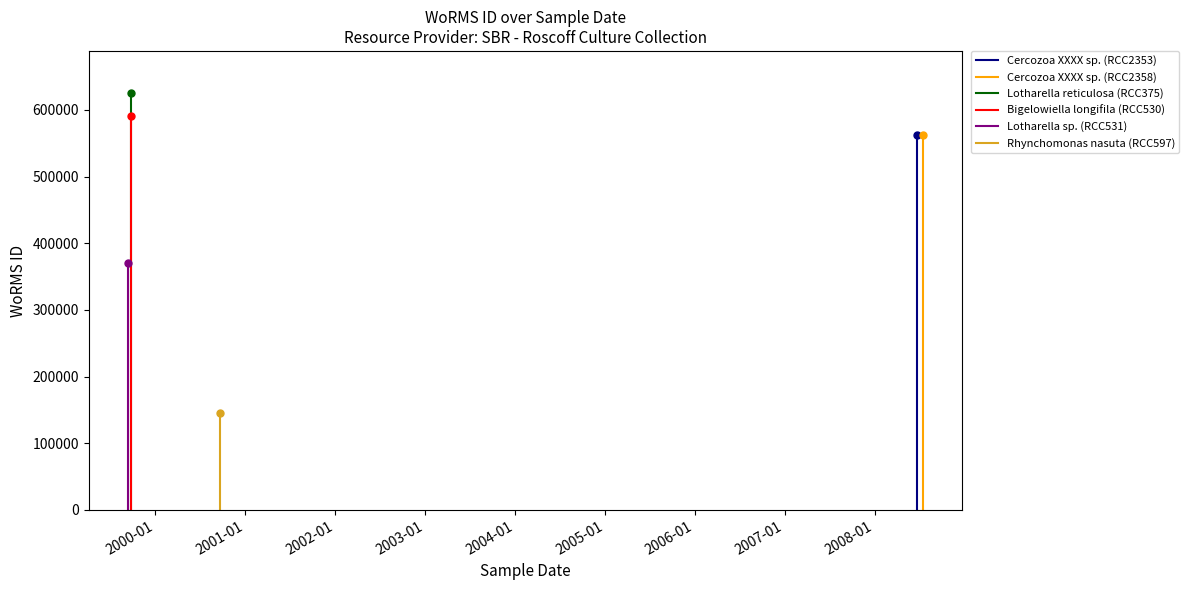

What is the sum of all Bigelowiella longifila (RCC530) values?

590828